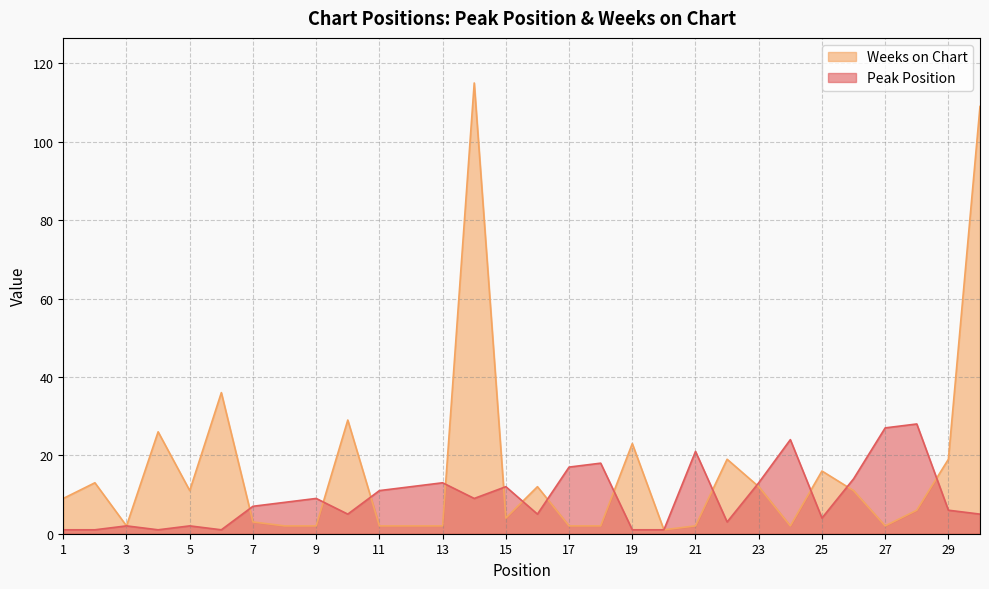

What is the lowest value of the Peak Position series?

1